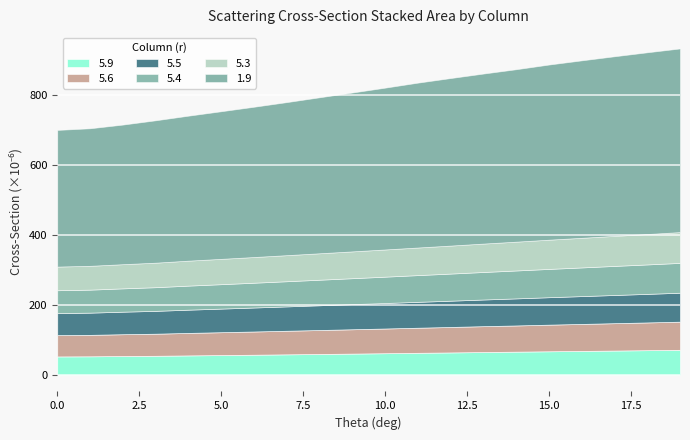

What is the label of the 11th point from the right?

9.0